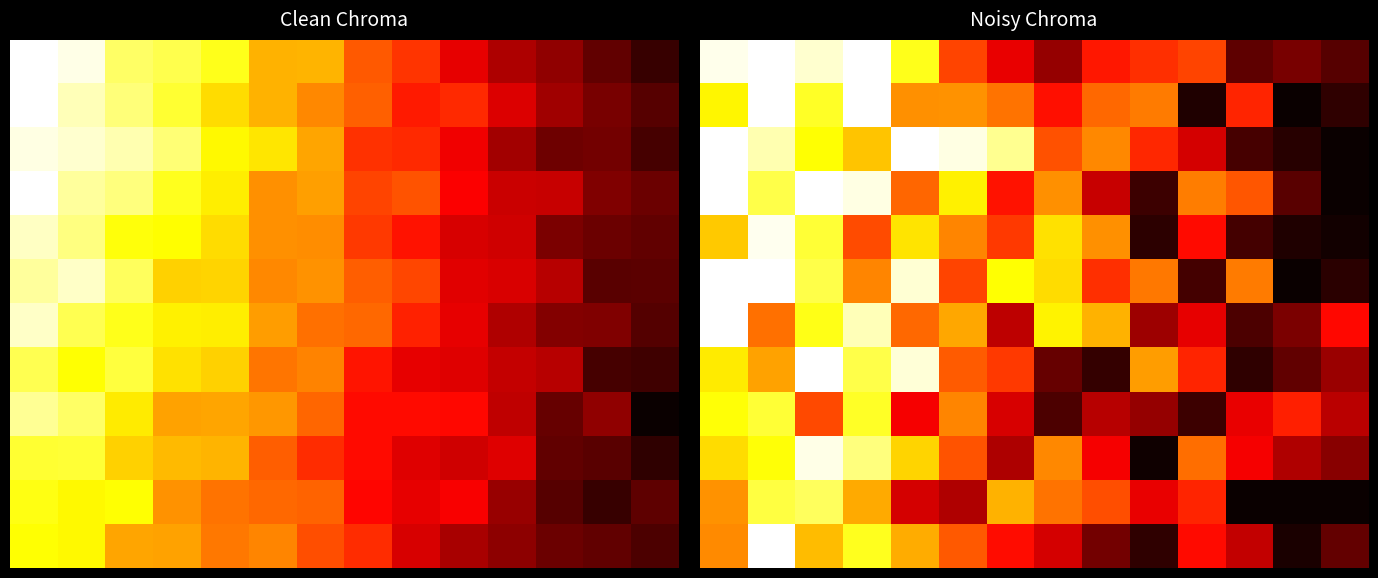

Count the number of categories in the chart.

14